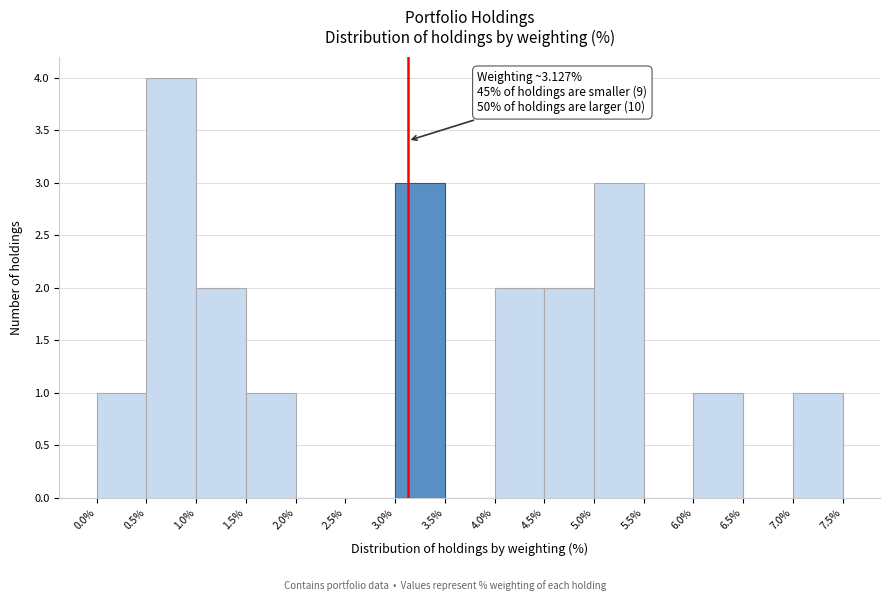

Over which range of the x-axis is the bar tallest?

0.5% to 1.0%